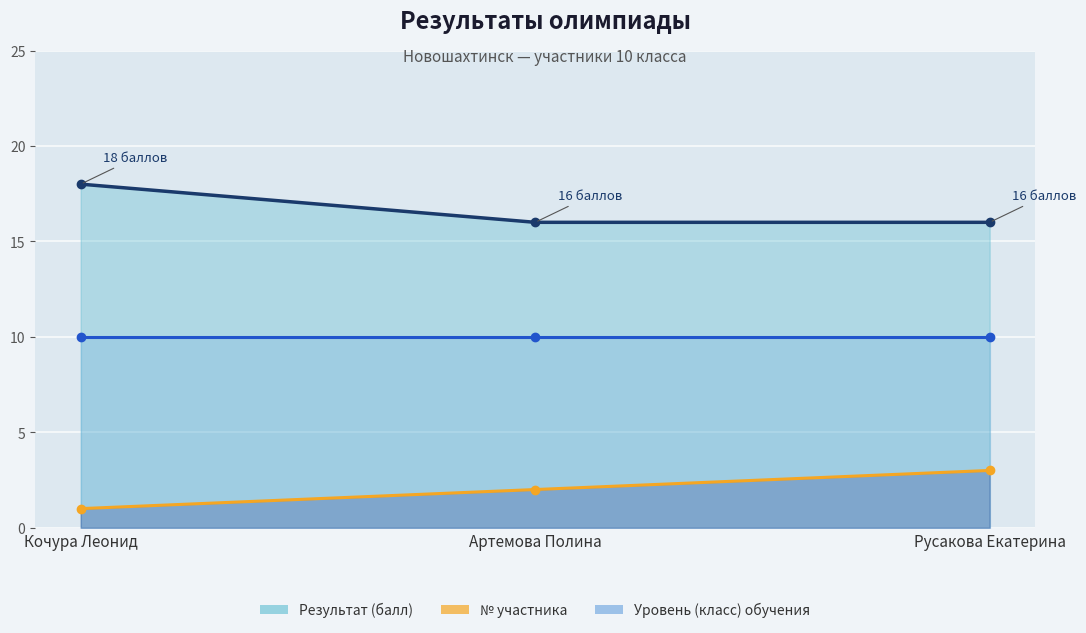

Which series has the largest total across all categories?

Результат (балл) — линия